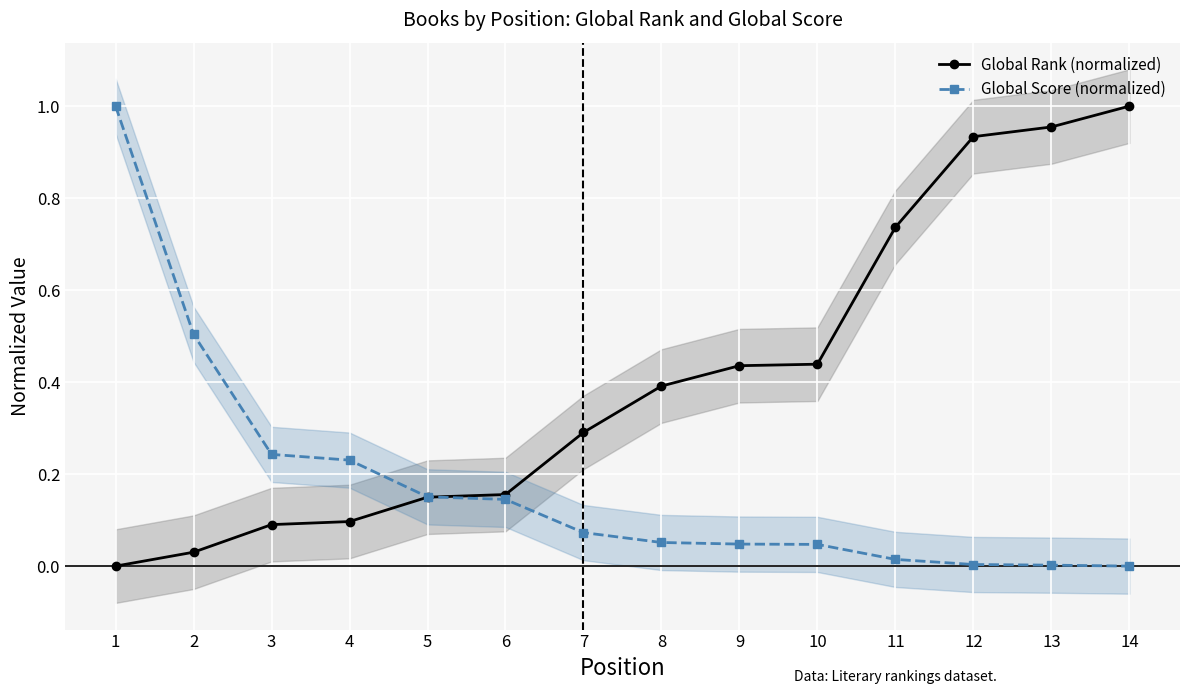

Rank the series at 4 from lowest to highest value.

Global Rank (normalized), Global Score (normalized)